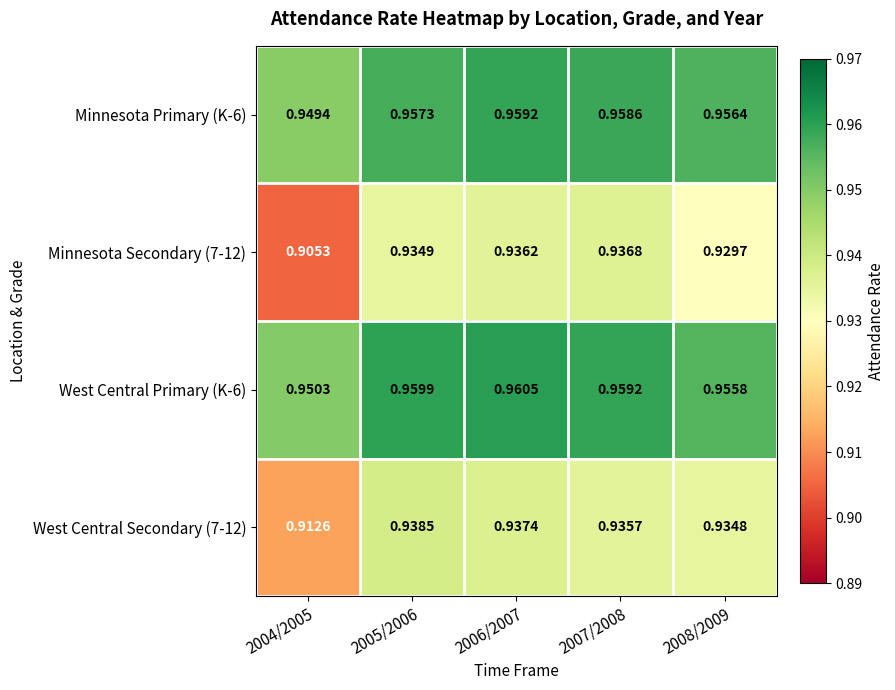

Is the value of West Central Secondary (7-12) at 2005/2006 greater than the value of Minnesota Primary (K-6) at 2004/2005?

No